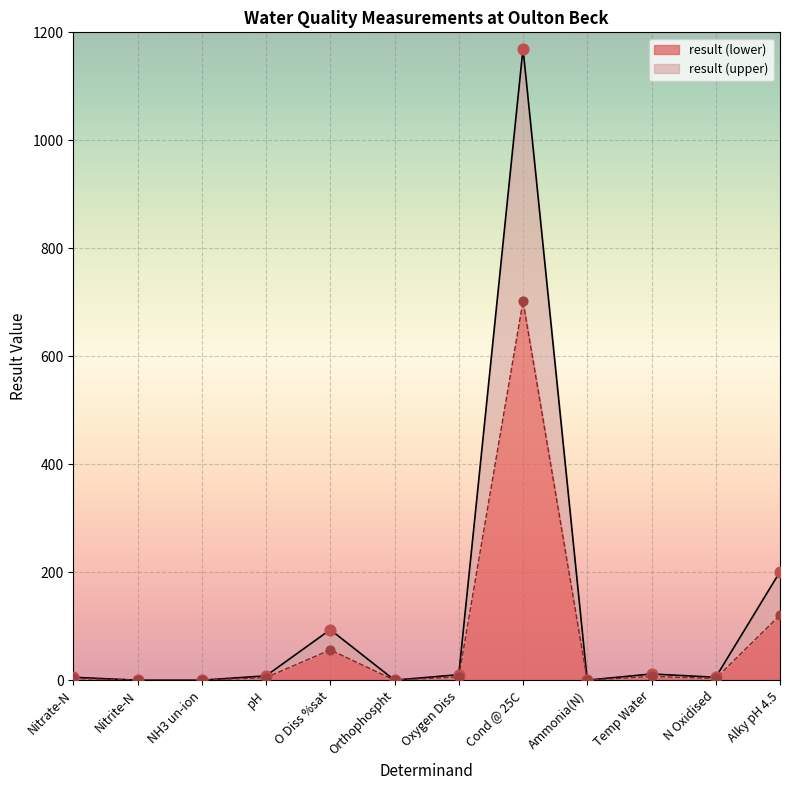

Is the value of result at Nitrite-N greater than the value of Nitrate-N at NH3 un-ion?

Yes